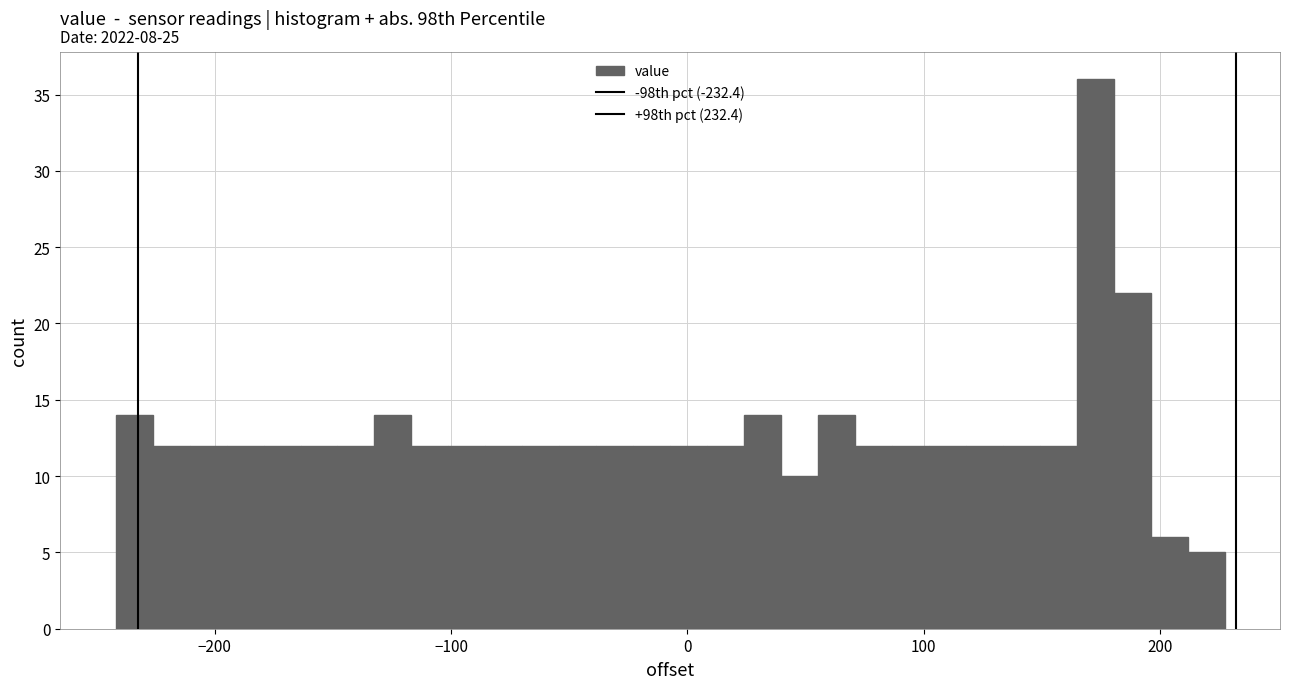

Read against the x-axis, roughly where is the centre of the tallest bar?

170